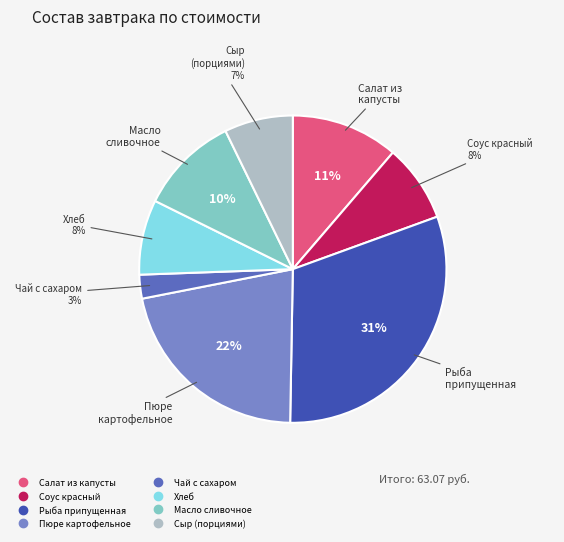

Is there any slice that represents more than half of the pie?

No